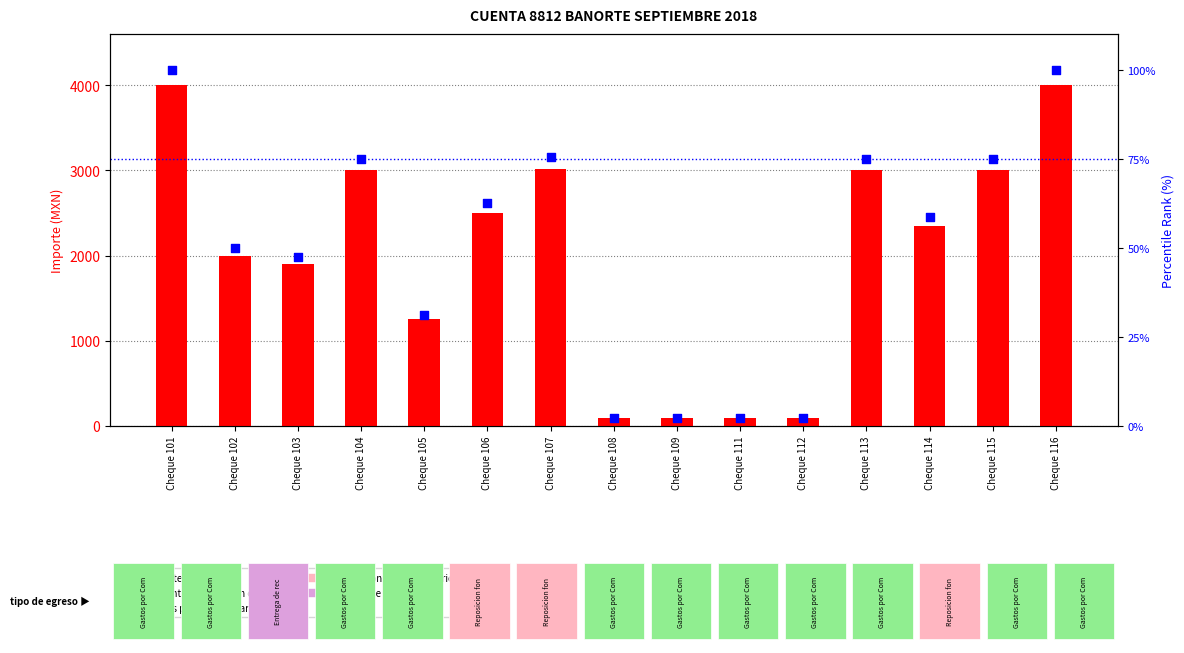

Which series has the widest spread of Y values?

importe (MXN)